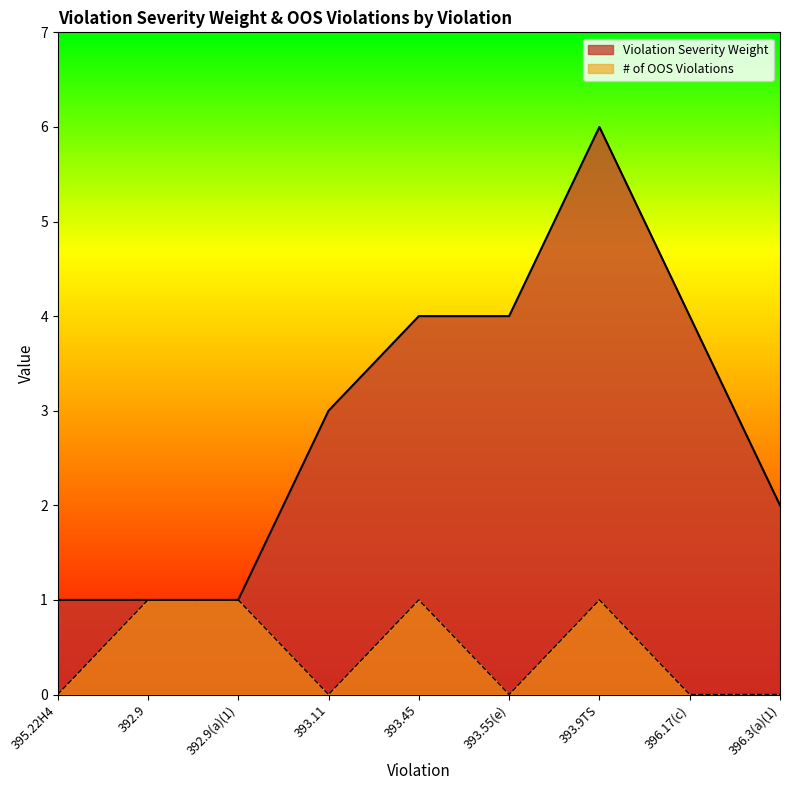

Where is the first local minimum for # of OOS Violations?

393.11